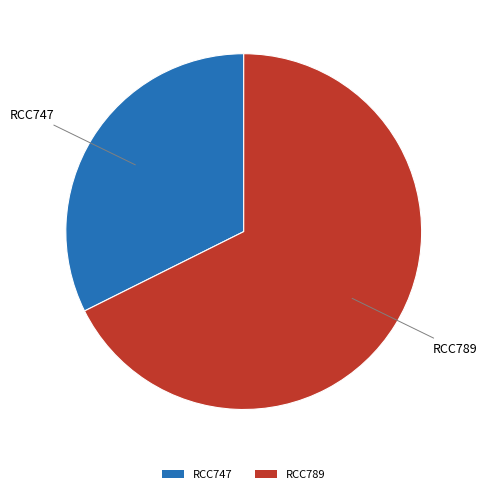

To the nearest percent, what portion does RCC789 represent?

68%